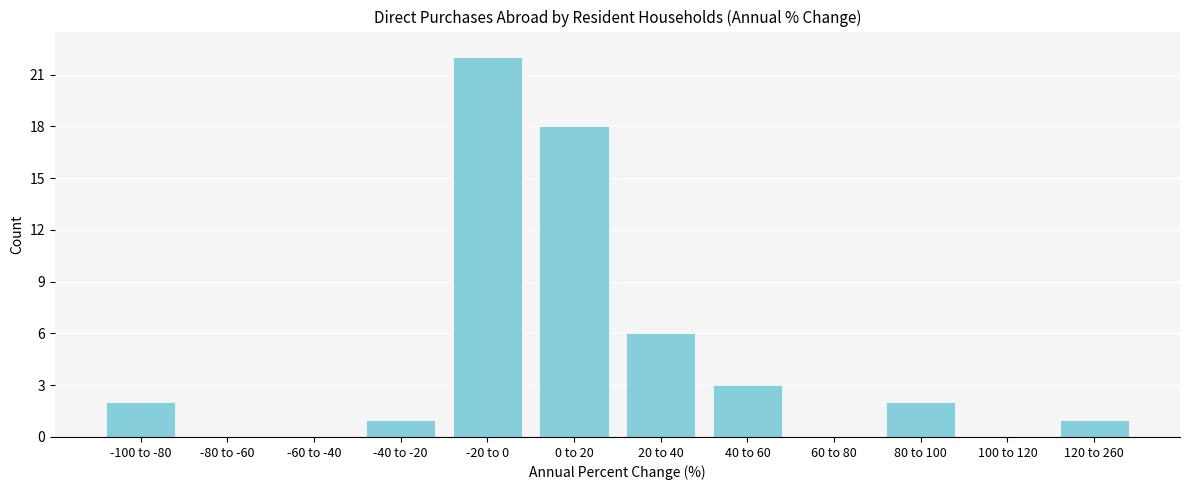

Reading left to right, list all the values displayed in this chart.

-100 to -80=2	-80 to -60=0	-60 to -40=0	-40 to -20=1	-20 to 0=22	0 to 20=18	20 to 40=6	40 to 60=3	60 to 80=0	80 to 100=2	100 to 120=0	120 to 260=1